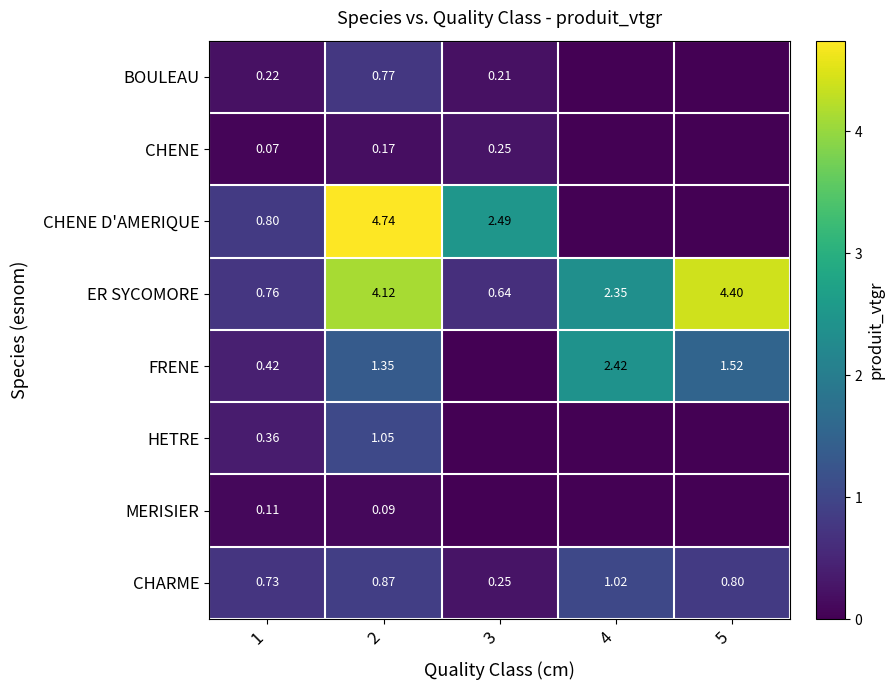

Is it true that ER SYCOMORE equals 0.8 at 1?

True